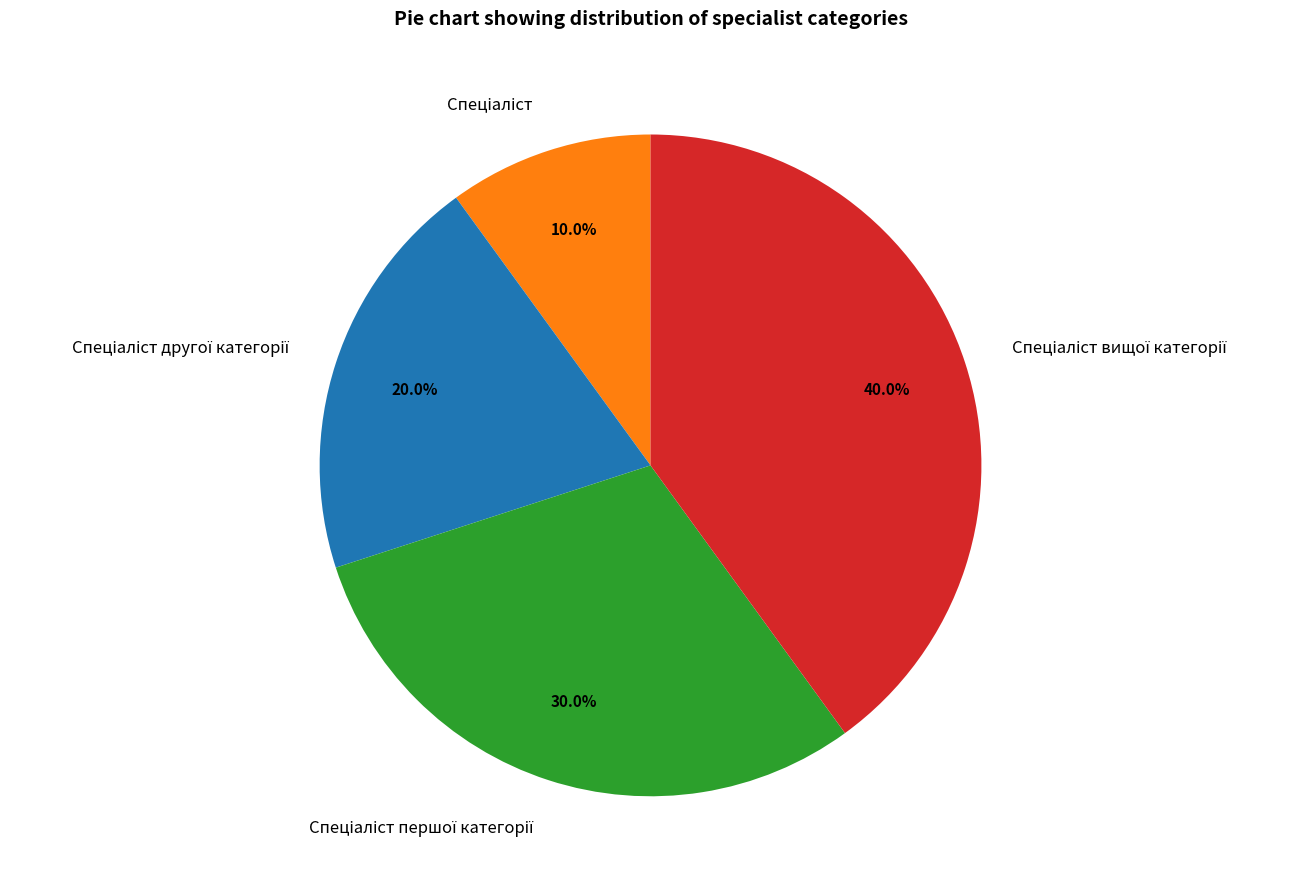

Count the number of slices in the pie.

4